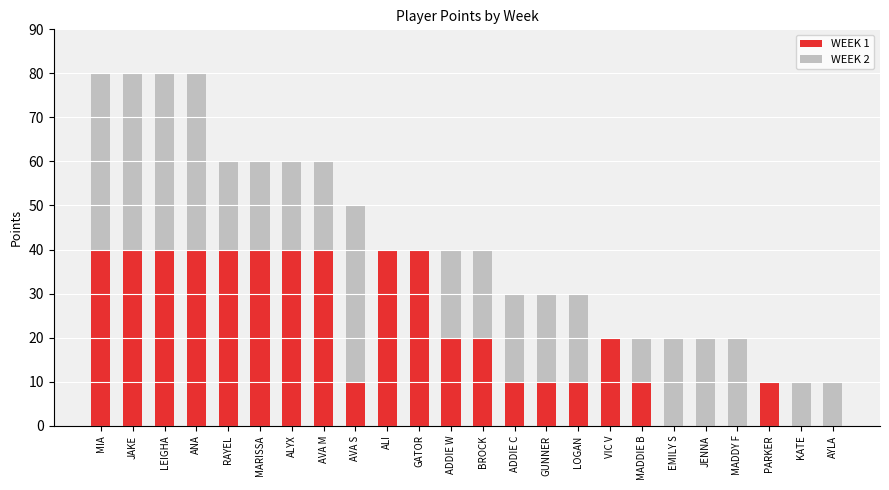

Count the number of categories in the chart.

24